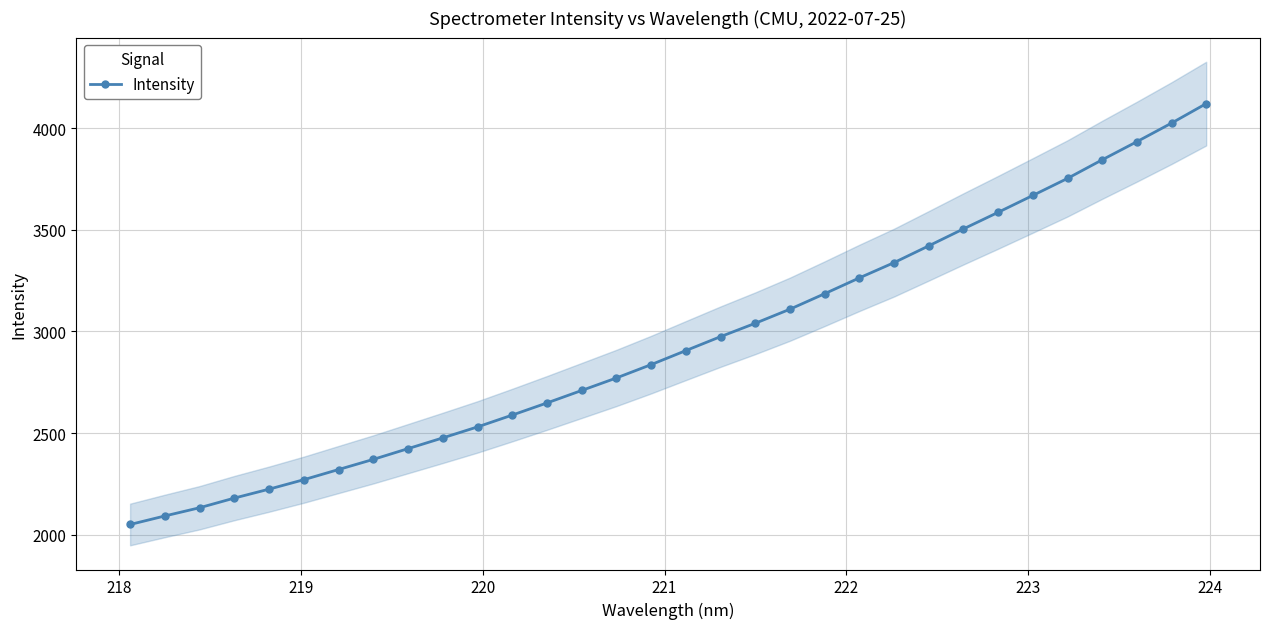

What is the maximum value for Intensity?

4121.4